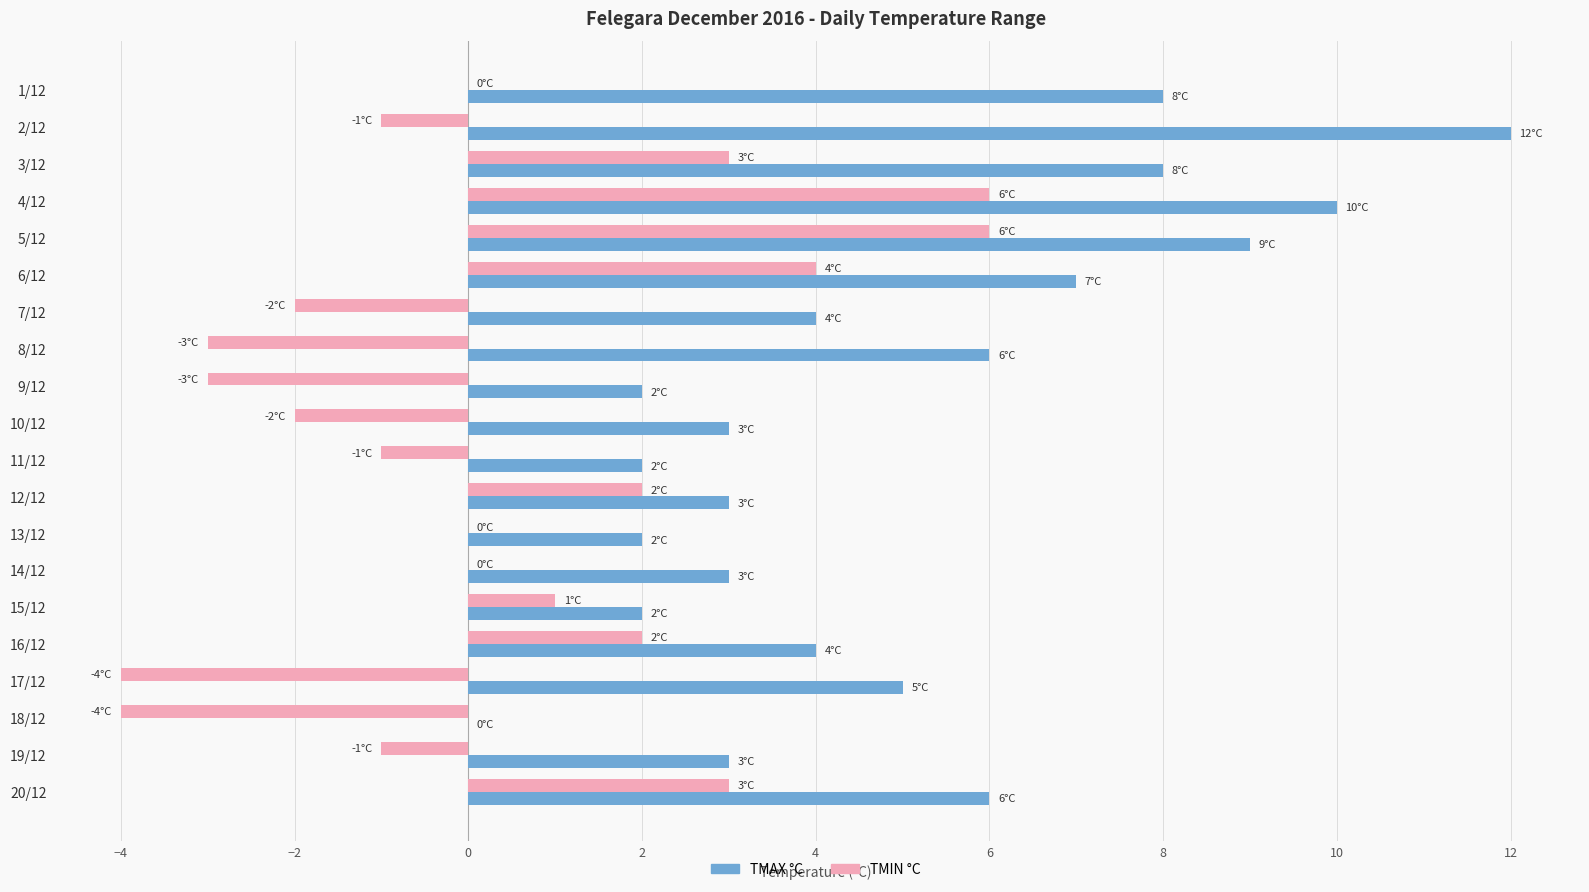

What are all the series names shown in the legend?

TMAX °C, TMIN °C